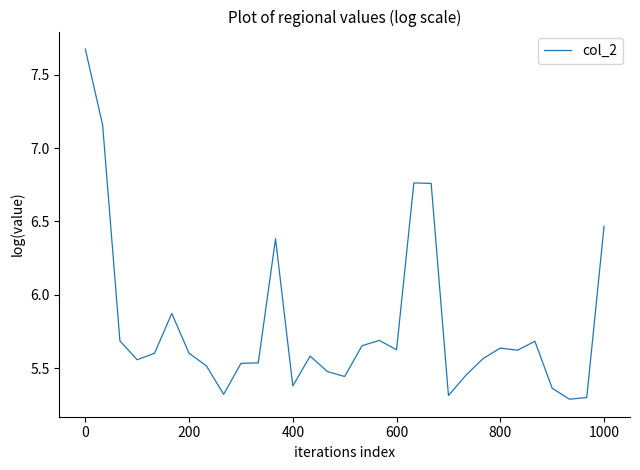

How many lines are shown in the chart?

1